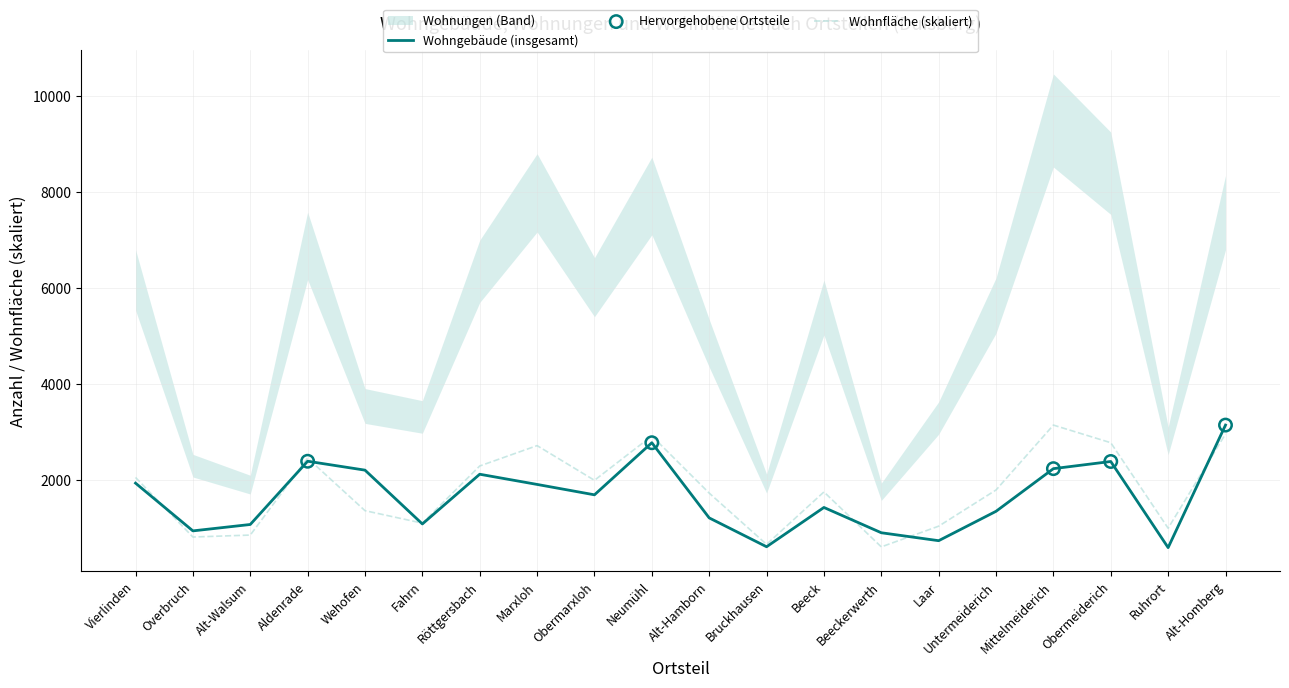

Is the value of Wohngebäude (insgesamt) at Alt-Hamborn greater than the value of Wohnfläche (skaliert) at Beeck?

No